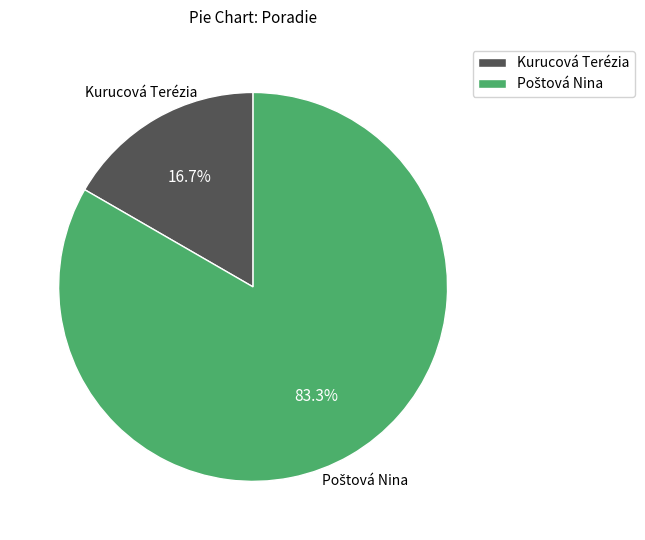

Which slice is the smallest?

Kurucová Terézia